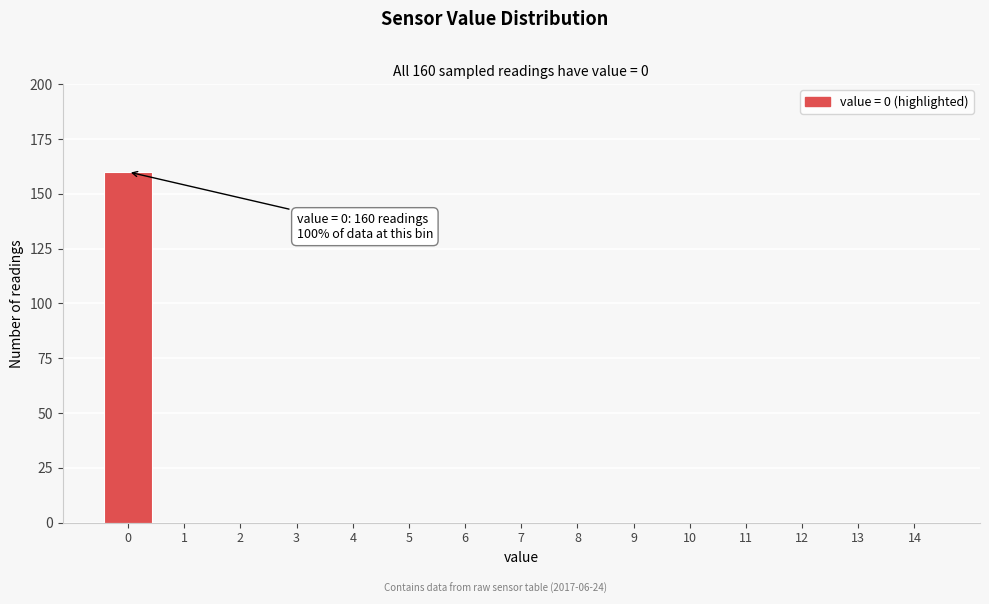

Reading left to right, list all the values displayed in this chart.

0=160	1=0	2=0	3=0	4=0	5=0	6=0	7=0	8=0	9=0	10=0	11=0	12=0	13=0	14=0